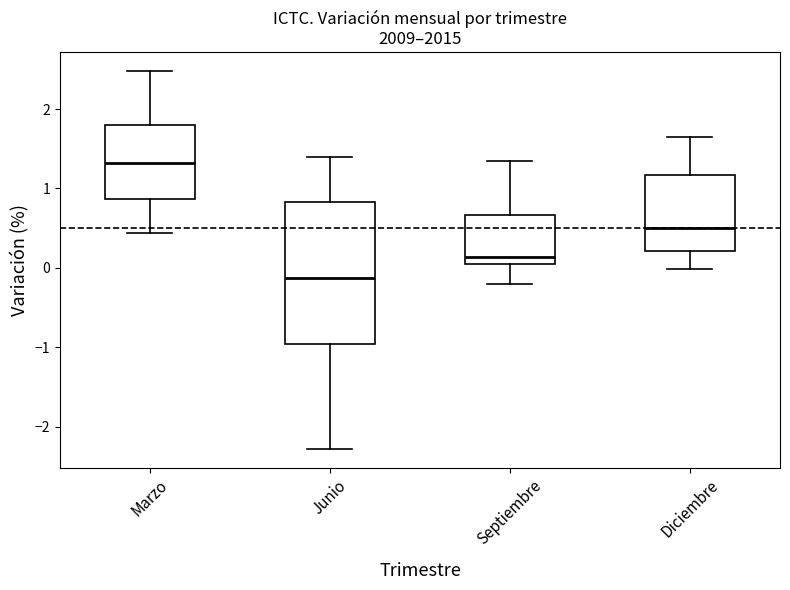

Reading left to right, read every box against the y-axis: the position of its median line, the range the box covers, and the ends of its whiskers. The values are not printed on the chart, so give them approximately, as read against the axis.

Marzo: median 1.3, box 0.9 to 1.8, whiskers 0.4 to 2.5
Junio: median -0.1, box -1.0 to 0.8, whiskers -2.3 to 1.4
Septiembre: median 0.1 (just above the box's lower edge), box 0.1 to 0.7, whiskers -0.2 to 1.4
Diciembre: median 0.5, box 0.2 to 1.2, whiskers 0.0 to 1.7